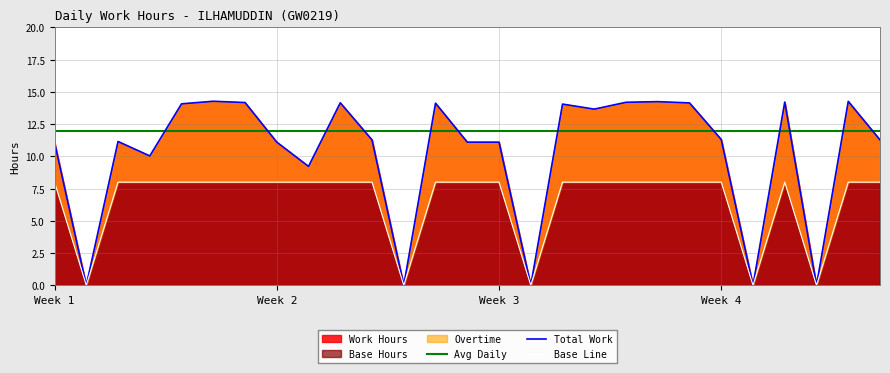

What is the value of the Base Line point at the 5th from the left?

8.0